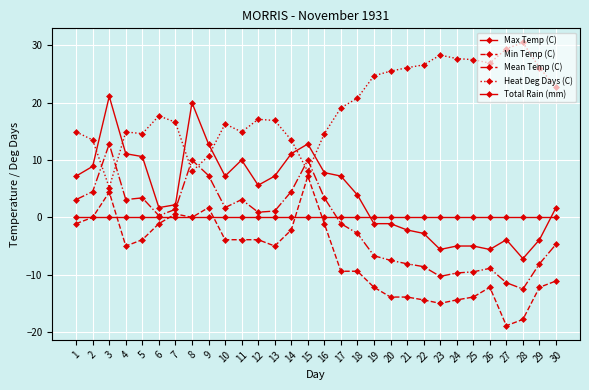

Reading left to right, transcribe all the data shown in this chart.

Max Temp (C): 1=7.2	2=8.9	3=21.1	4=11.1	5=10.6	6=1.7	7=2.2	8=20.0	9=12.8	10=7.2	11=10.0	12=5.6	13=7.2	14=11.1	15=12.8	16=7.8	17=7.2	18=3.9	19=-1.1	20=-1.1	21=-2.2	22=-2.8	23=-5.6	24=-5.0	25=-5.0	26=-5.6	27=-3.9	28=-7.2	29=-3.9	30=1.7
Min Temp (C): 1=-1.1	2=0.0	3=4.4	4=-5.0	5=-3.9	6=-1.1	7=0.6	8=0.0	9=1.7	10=-3.9	11=-3.9	12=-3.9	13=-5.0	14=-2.2	15=7.2	16=-1.1	17=-9.4	18=-9.4	19=-12.2	20=-13.9	21=-13.9	22=-14.4	23=-15.0	24=-14.4	25=-13.9	26=-12.2	27=-18.9	28=-17.8	29=-12.2	30=-11.1
Mean Temp (C): 1=3.1	2=4.5	3=12.8	4=3.1	5=3.4	6=0.3	7=1.4	8=10.0	9=7.3	10=1.7	11=3.1	12=0.9	13=1.1	14=4.5	15=10.0	16=3.4	17=-1.1	18=-2.8	19=-6.7	20=-7.5	21=-8.1	22=-8.6	23=-10.3	24=-9.7	25=-9.5	26=-8.9	27=-11.4	28=-12.5	29=-8.1	30=-4.7
Heat Deg Days (C): 1=14.9	2=13.5	3=5.2	4=14.9	5=14.6	6=17.7	7=16.6	8=8.0	9=10.7	10=16.3	11=14.9	12=17.1	13=16.9	14=13.5	15=8.0	16=14.6	17=19.1	18=20.8	19=24.7	20=25.5	21=26.1	22=26.6	23=28.3	24=27.7	25=27.5	26=26.9	27=29.4	28=30.5	29=26.1	30=22.7
Total Rain (mm): 1=0.0	2=0.0	3=0.0	4=0.0	5=0.0	6=0.0	7=0.0	8=0.0	9=0.0	10=0.0	11=0.0	12=0.0	13=0.0	14=0.0	15=0.0	16=0.0	17=0.0	18=0.0	19=0.0	20=0.0	21=0.0	22=0.0	23=0.0	24=0.0	25=0.0	26=0.0	27=0.0	28=0.0	29=0.0	30=0.0